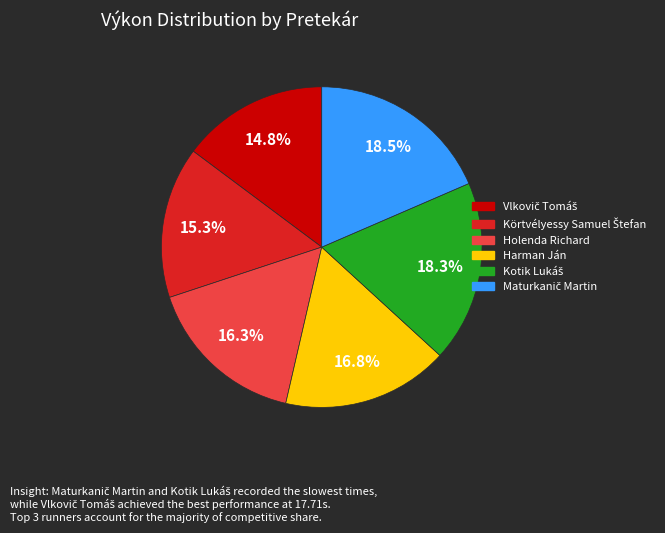

Is there a majority slice in this chart?

No